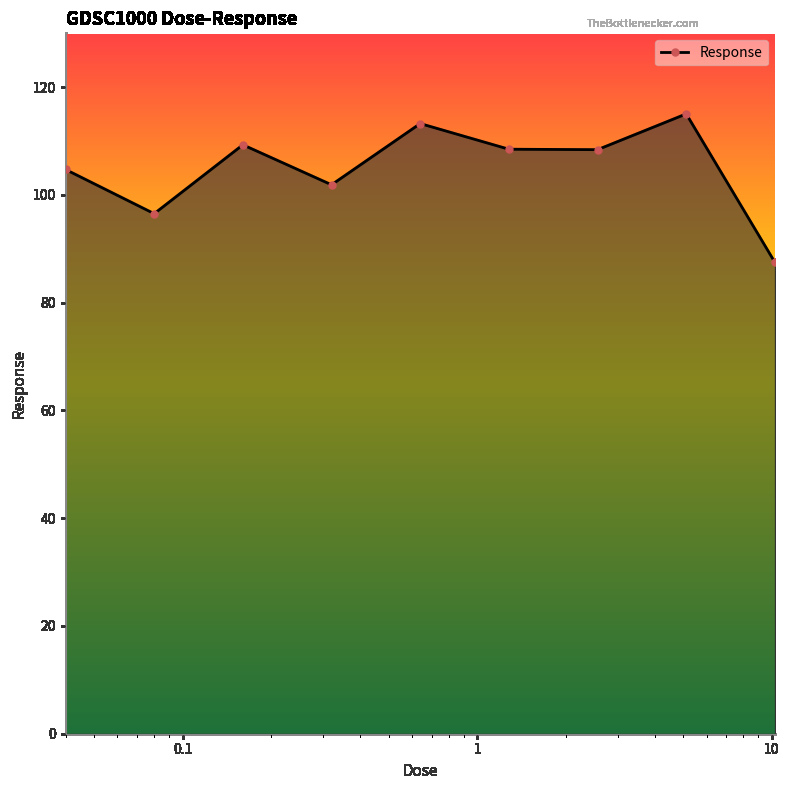

How many points are higher than both their immediate neighbors (excluding endpoints)?

3